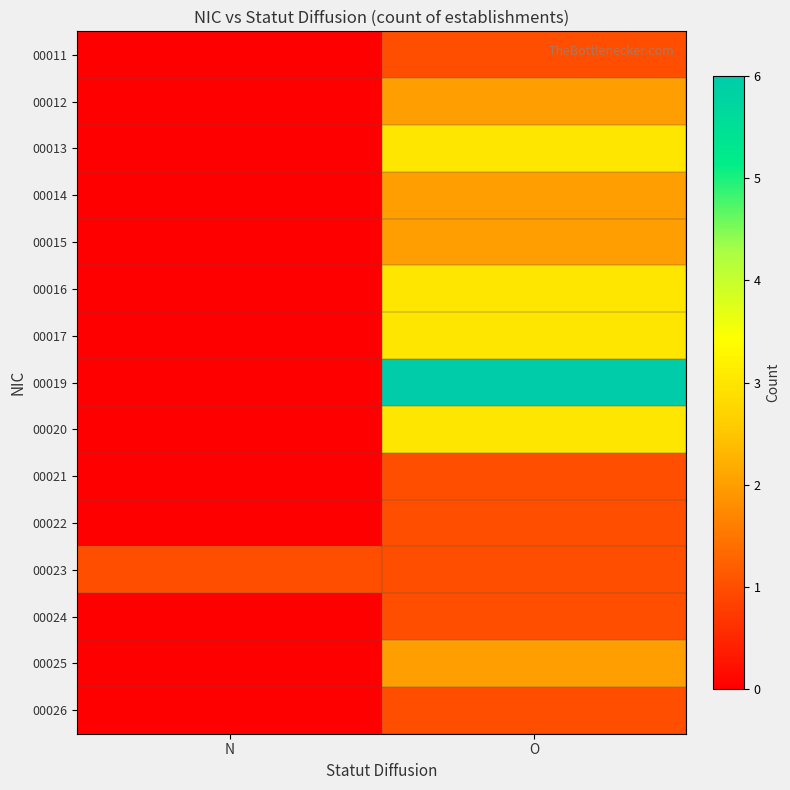

What is the total value across all series at O?

32